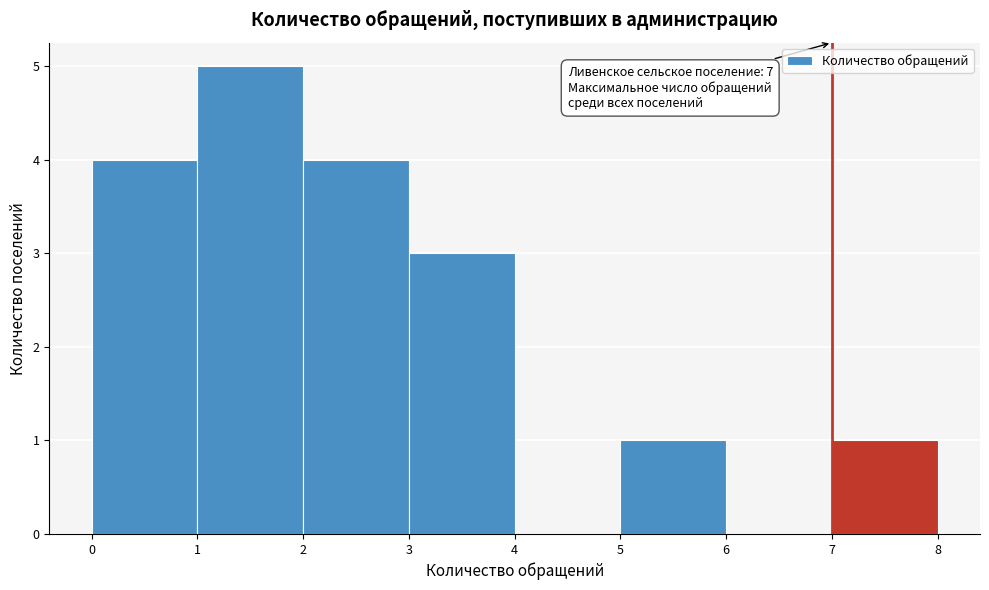

Over which range of the x-axis is the bar tallest?

1 to 2